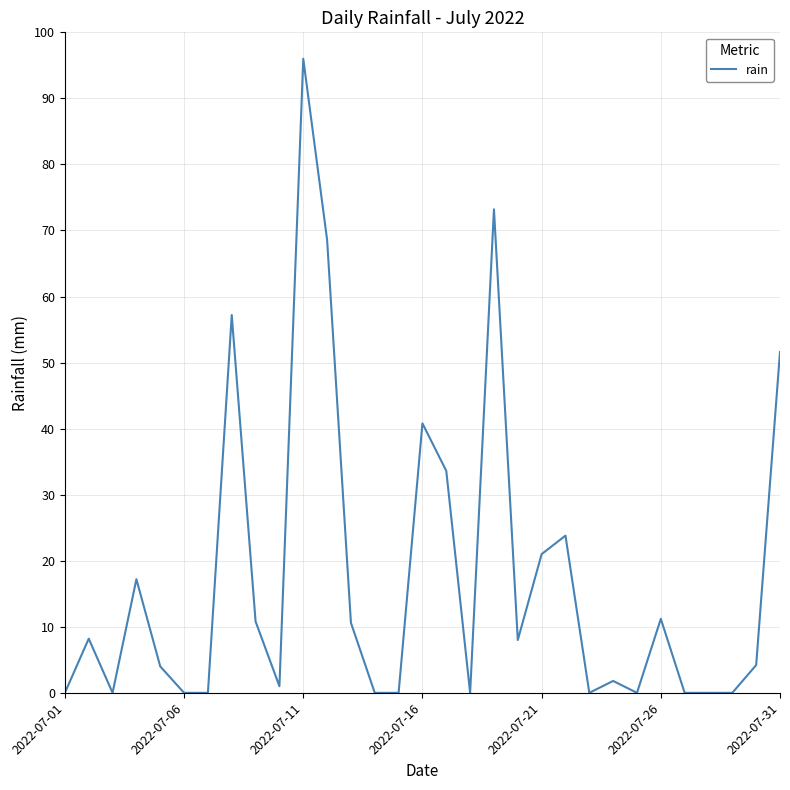

What is the difference between the maximum and minimum values?

96.0